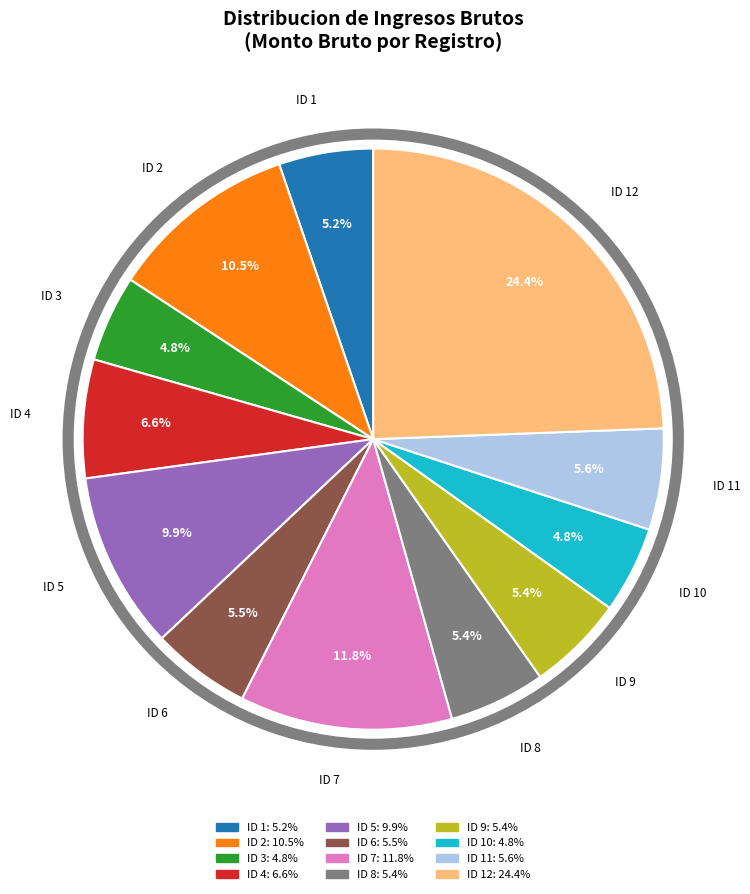

Is there a majority slice in this chart?

No